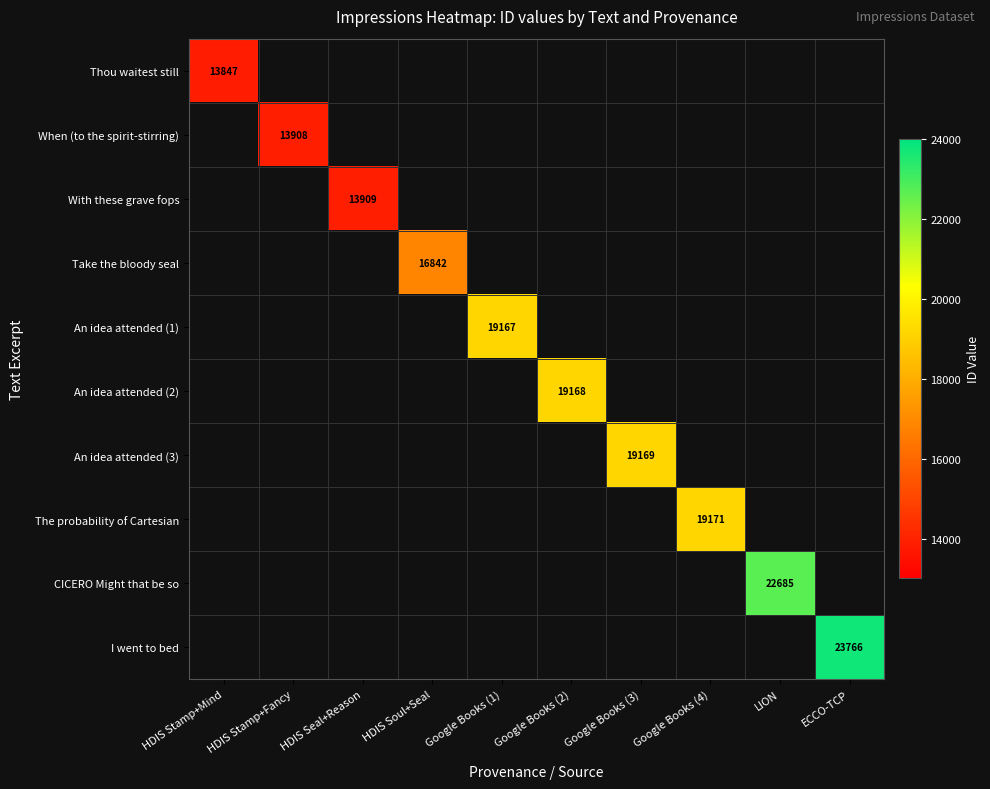

At how many categories does at least one series exceed 16878?

6